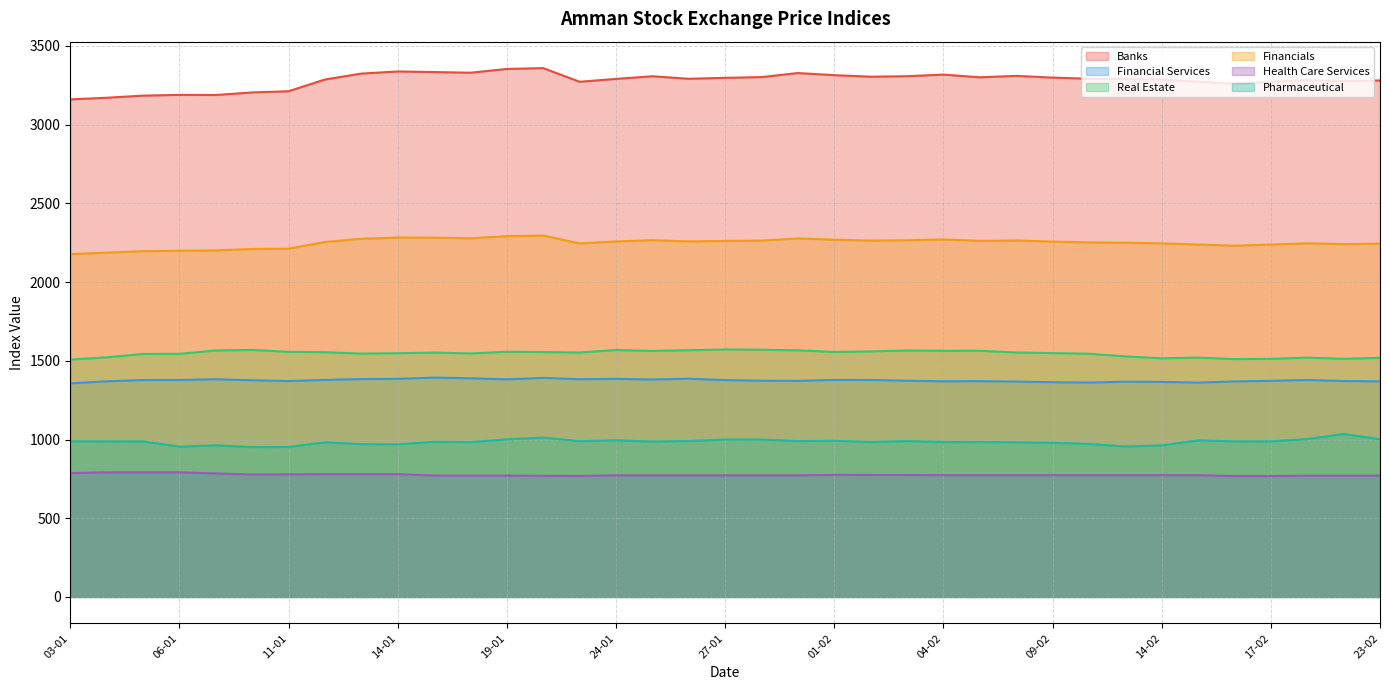

What position from the left is 03-02?

24